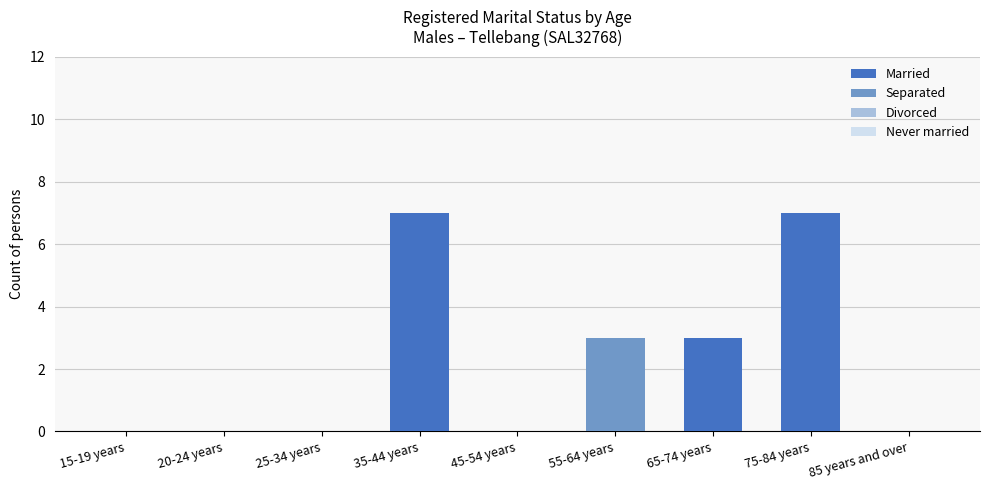

What is the sum of all Married values?

17